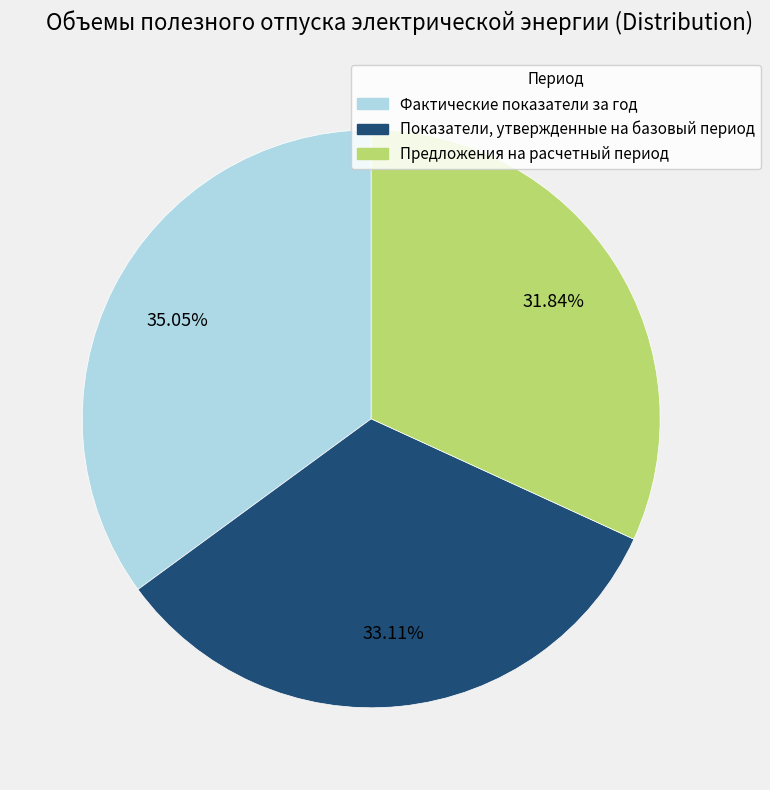

Does Предложения на расчетный период account for over 50% of the chart?

No